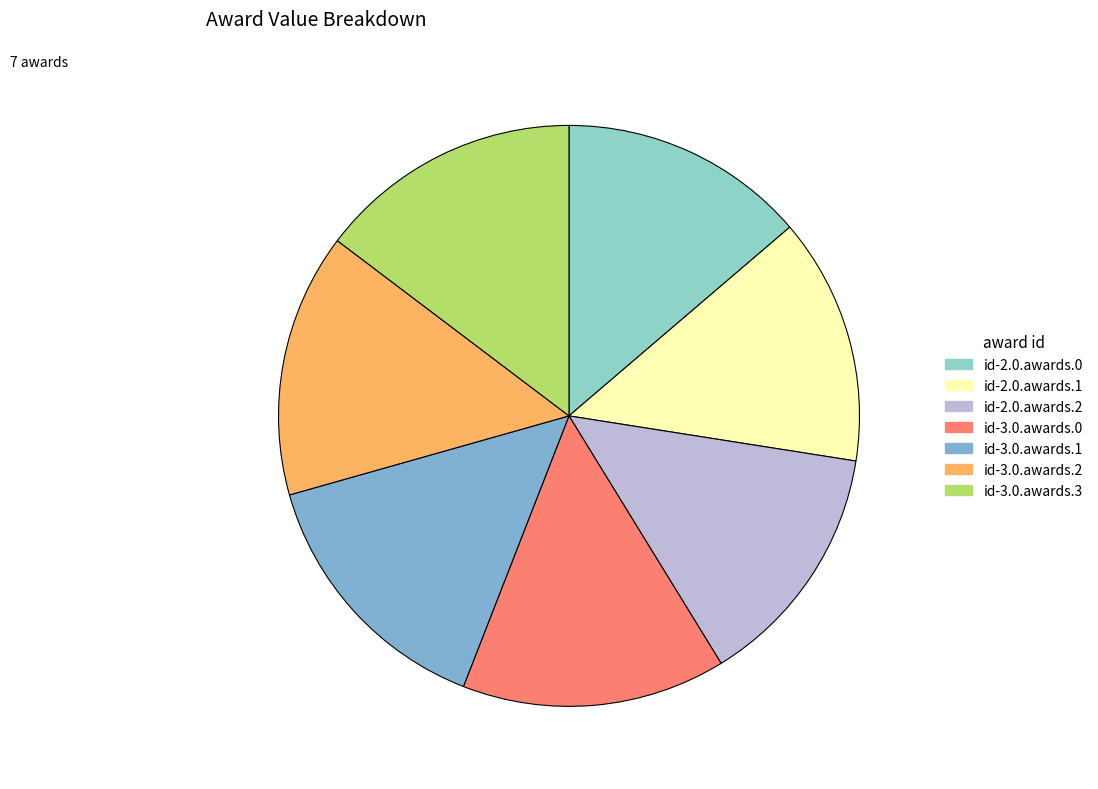

How many slices are in this pie chart?

7